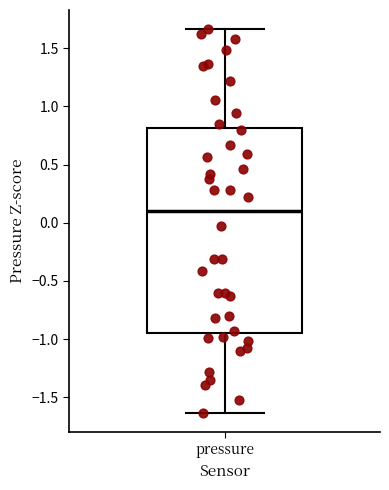

Read this box plot against the y-axis: the position of the median line, the range covered by the box, and the ends of both whiskers. The values are not printed on the chart, so give them approximately, as read against the axis.

median 0.10, box -0.95 to 0.80, whiskers -1.65 to 1.65